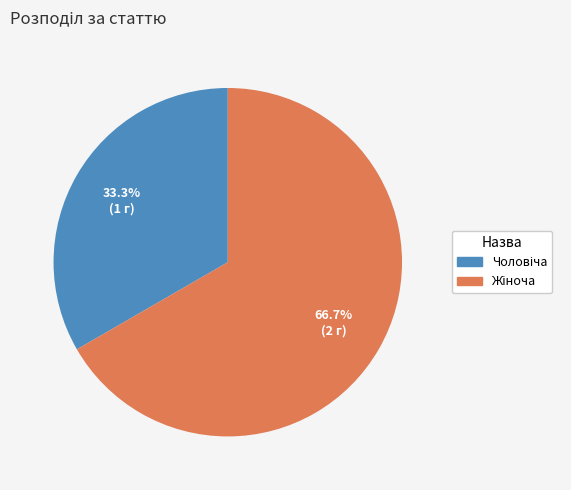

Count the number of slices in the pie.

2